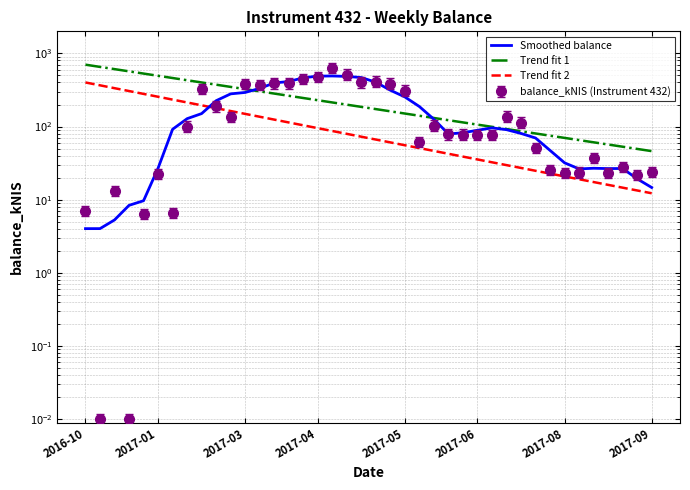

Which series has the largest range (max minus min)?

Trend fit 1